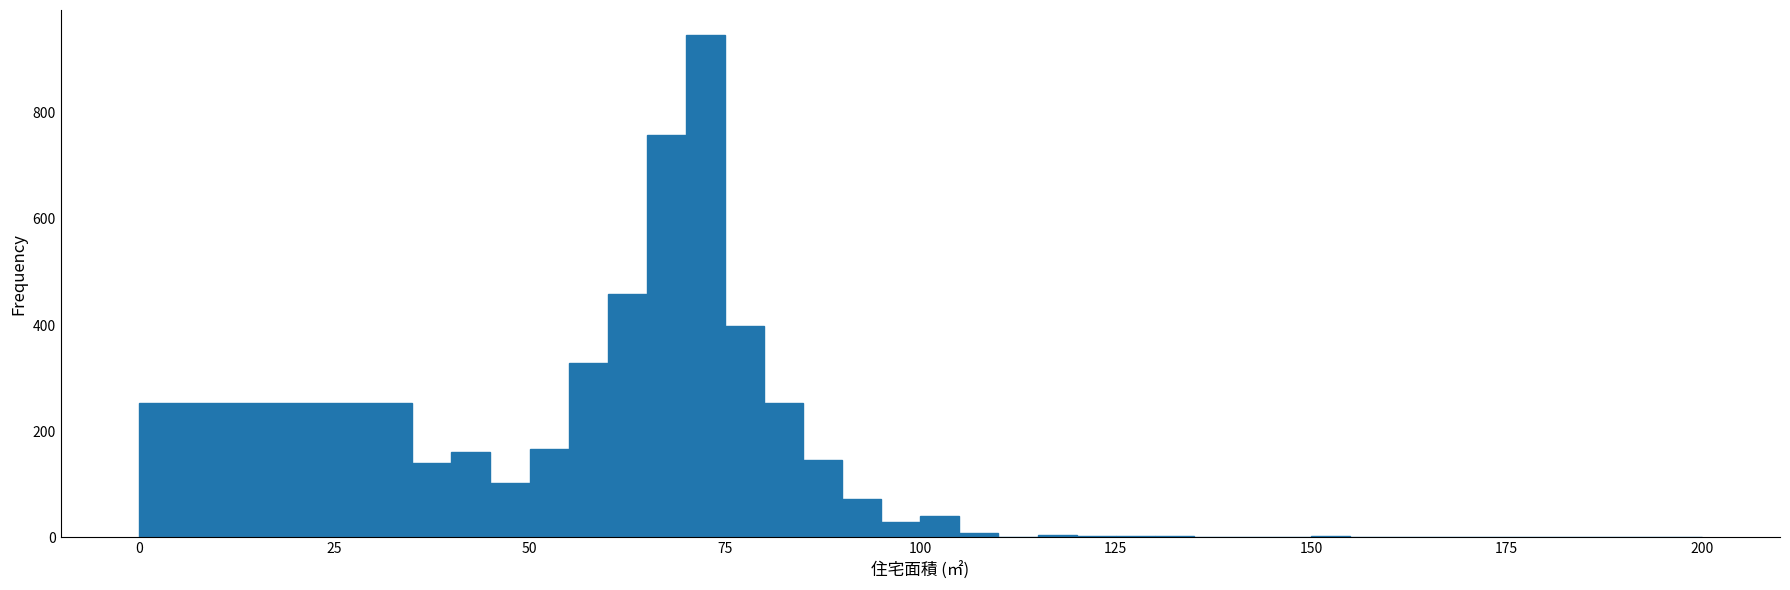

Around what value on the x-axis is the tallest bar? Give the approximate position of its centre, as read against the axis.

75